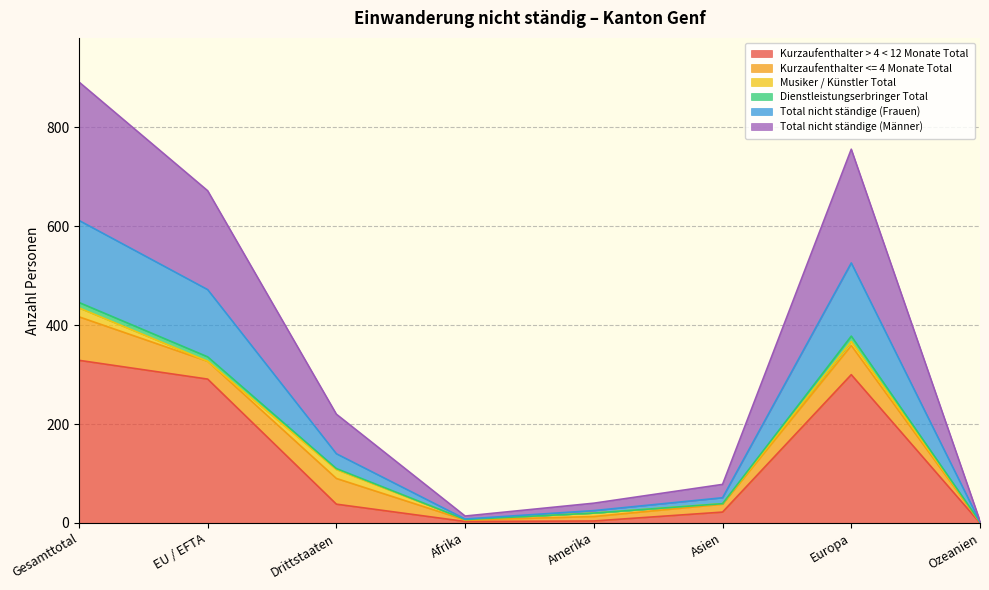

True or false: Total nicht ständige (Männer) has more than 2 points higher than both neighbors.

False